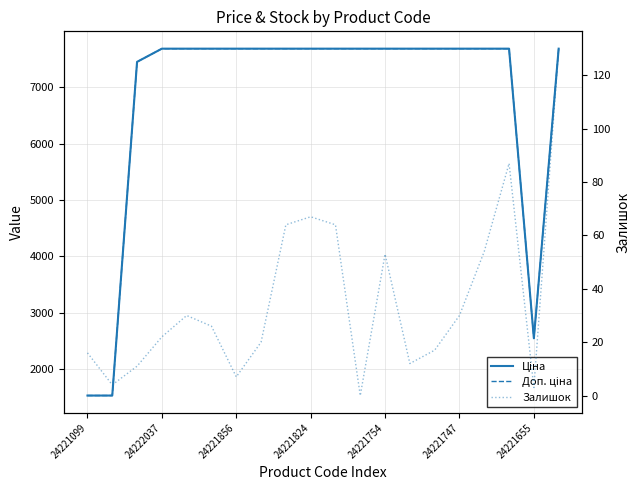

True or false: Ціна and Доп. ціна intersect in this chart.

False